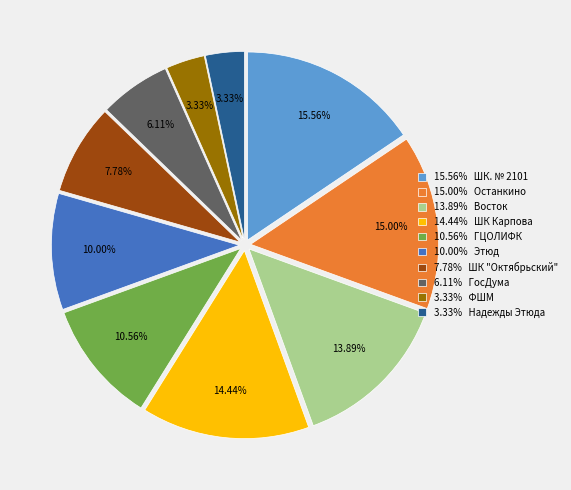

Which has a higher value, 3.33% ФШМ or 10.56% ГЦОЛИФК?

10.56% ГЦОЛИФК